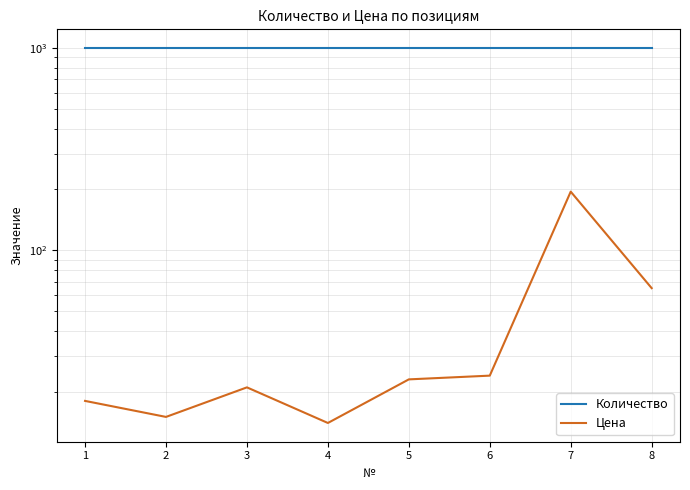

How many lines are shown in the chart?

2